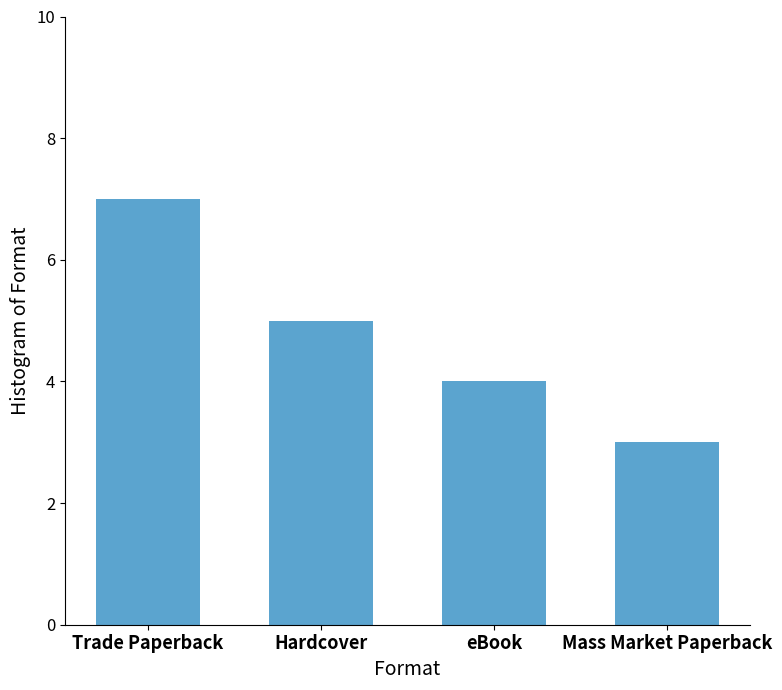

What is the change in value from Trade Paperback to eBook?

-3